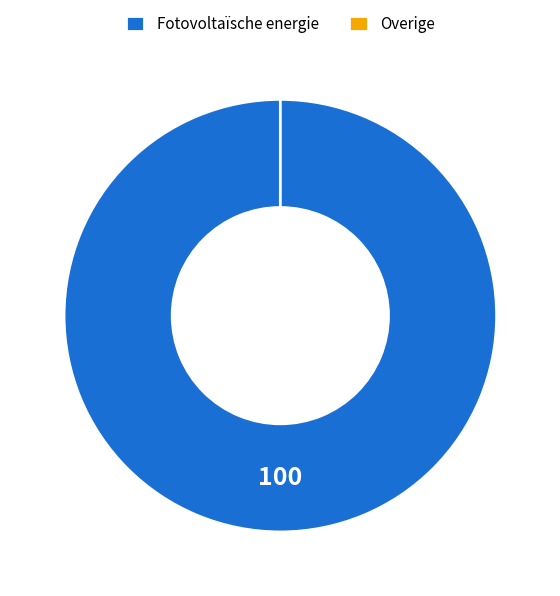

To the nearest percent, what percentage of the pie is Fotovoltaïsche energie?

100%